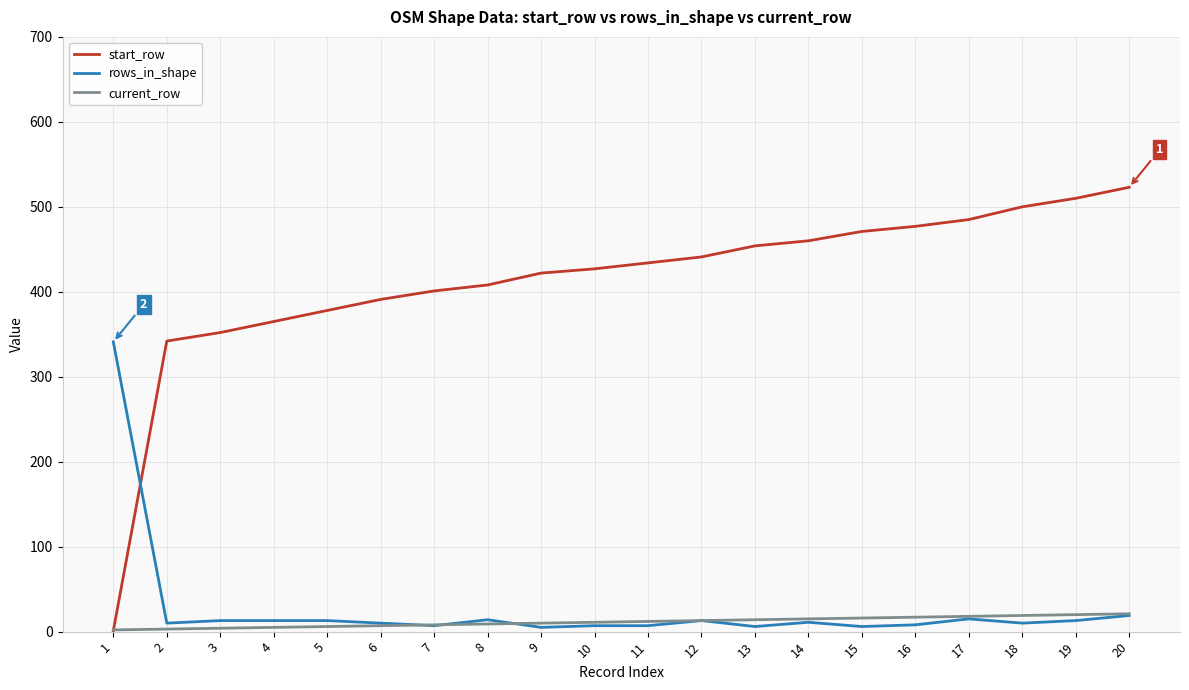

Which series has the widest spread of values?

start_row